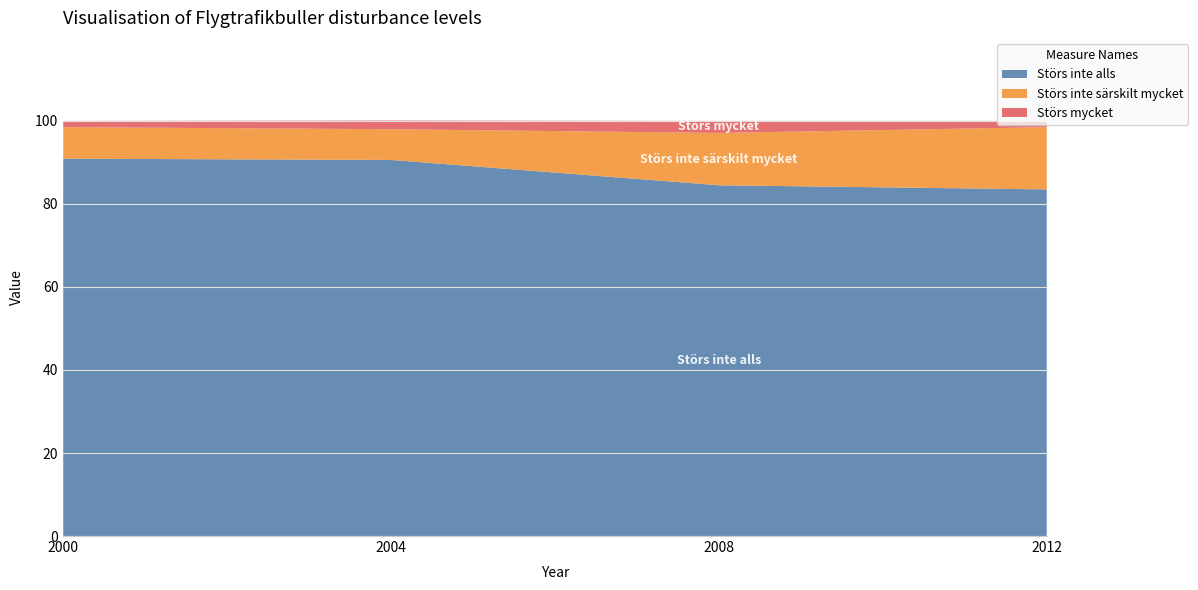

Reading left to right, what are all the values shown in this chart?

Störs inte alls: 2000=90.9	2004=90.6	2008=84.5	2012=83.5
Störs inte särskilt mycket: 2000=7.6	2004=7.4	2008=12.6	2012=15.0
Störs mycket: 2000=1.5	2004=2.1	2008=2.9	2012=1.5